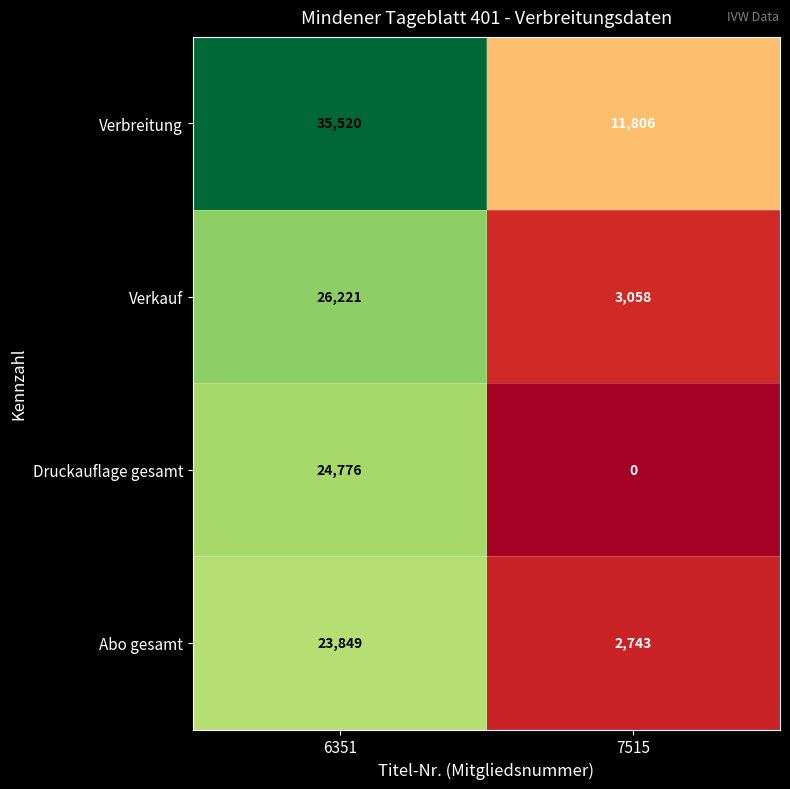

True or false: Verbreitung has a value of 8141 at 7515.

False